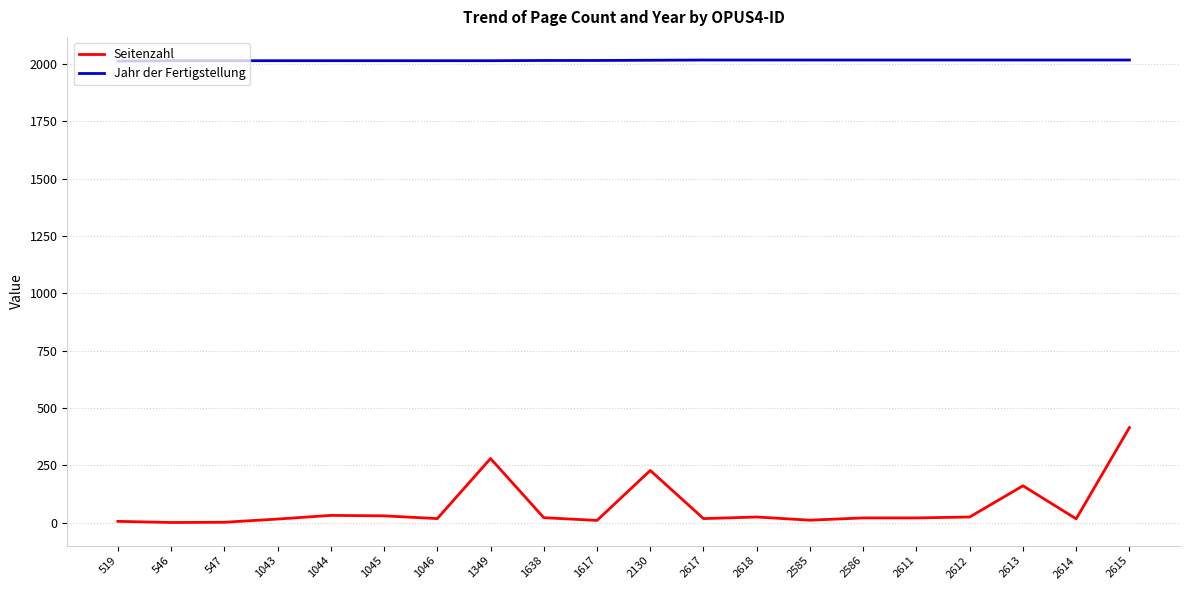

At how many categories does at least one series exceed 683?

20